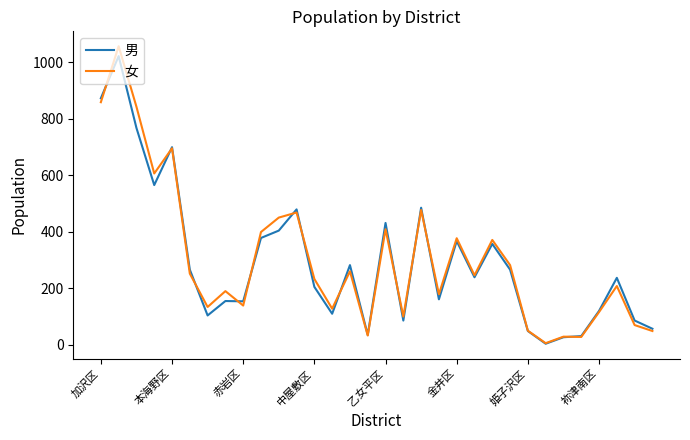

What are all the series names shown in the legend?

男, 女